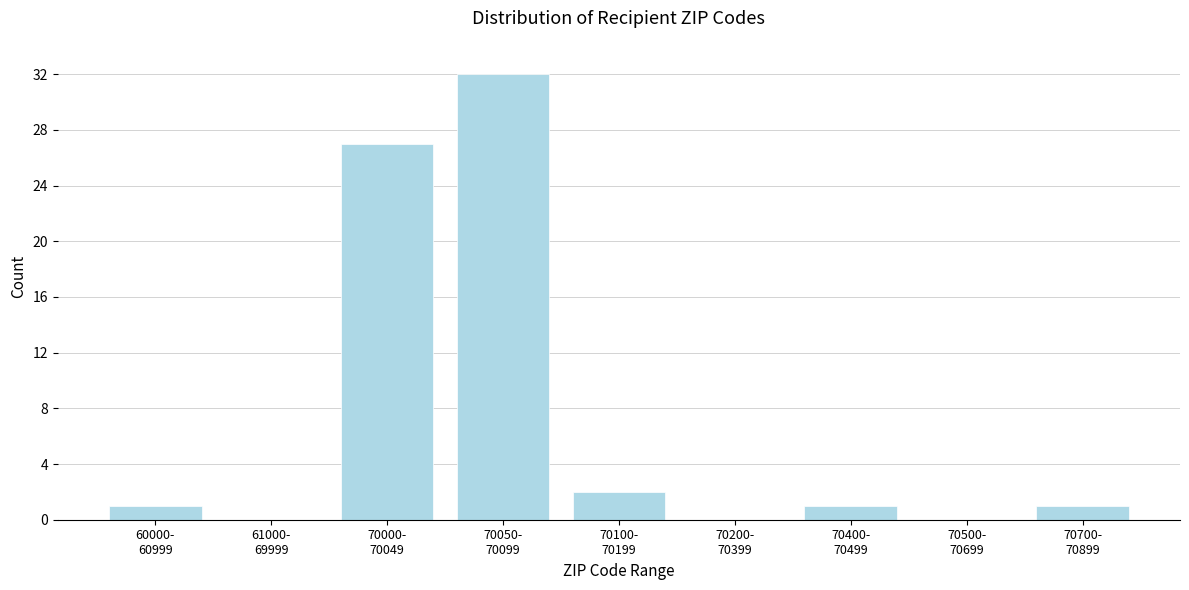

What is the sum of all values?

64